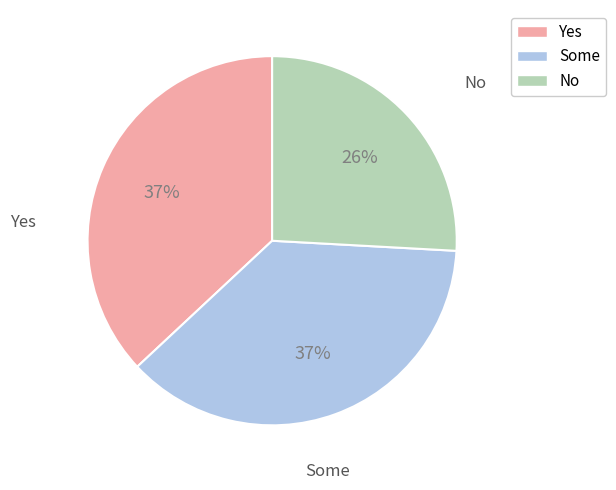

Count the number of slices in the pie.

3